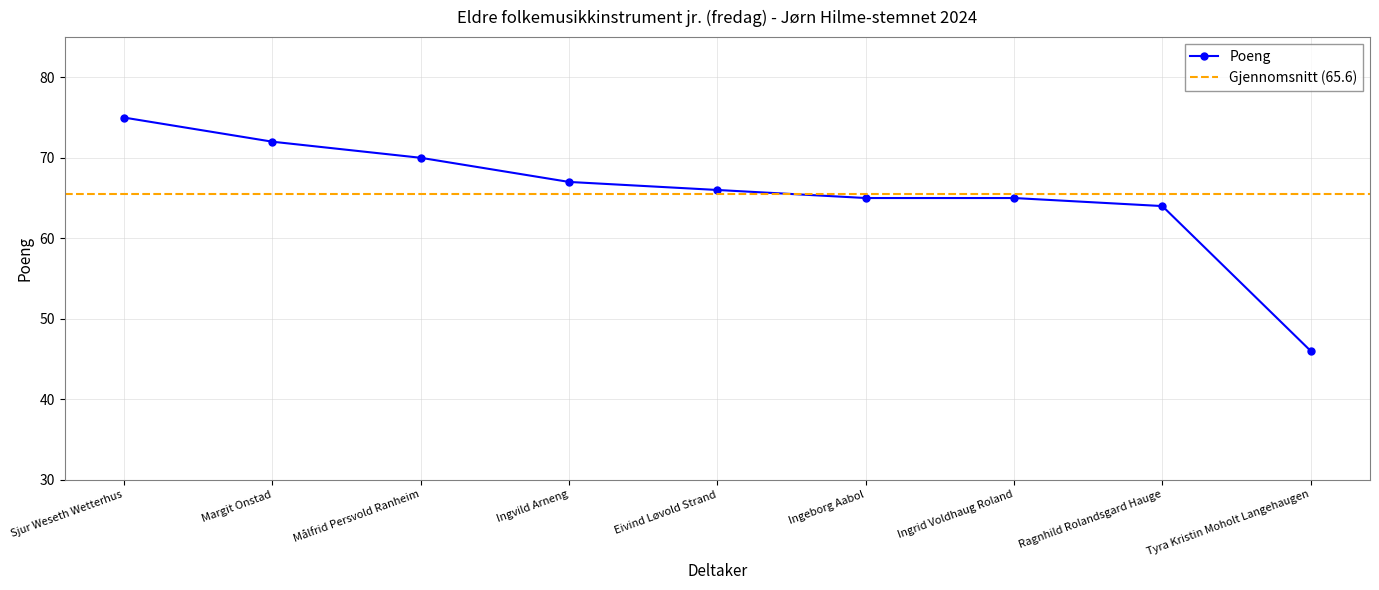

Where does the data first go above 66?

Sjur Weseth Wetterhus